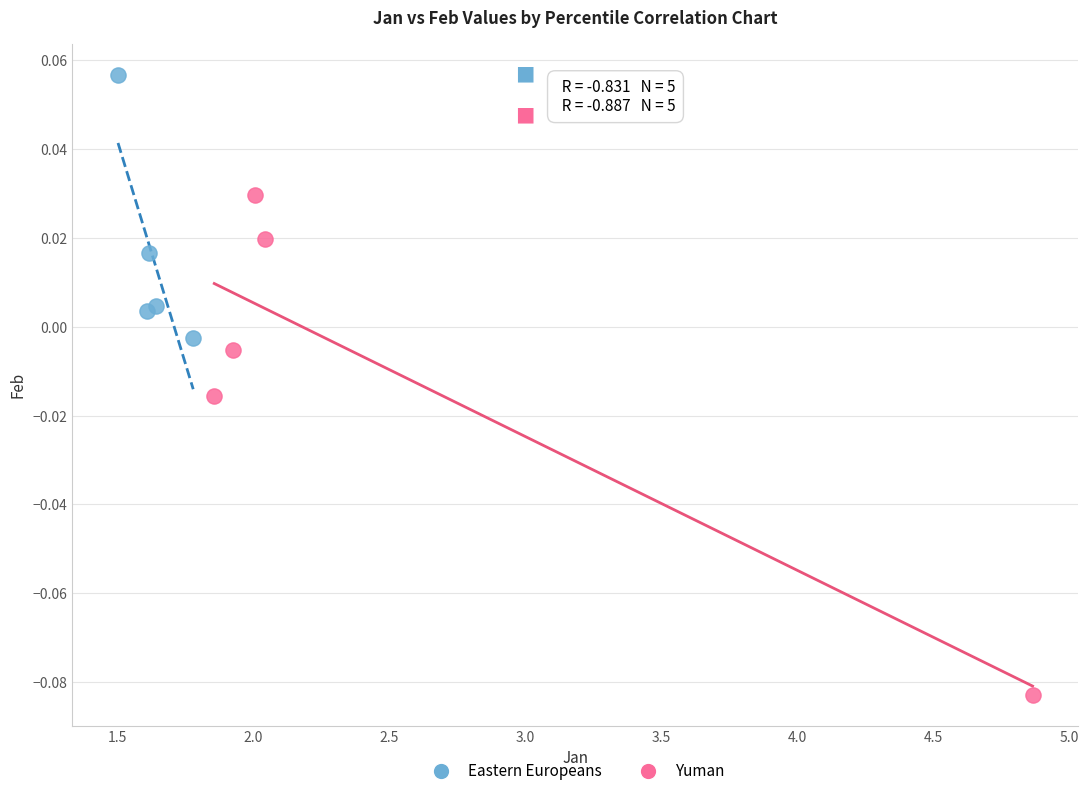

Which series reaches the maximum Y coordinate?

Eastern Europeans